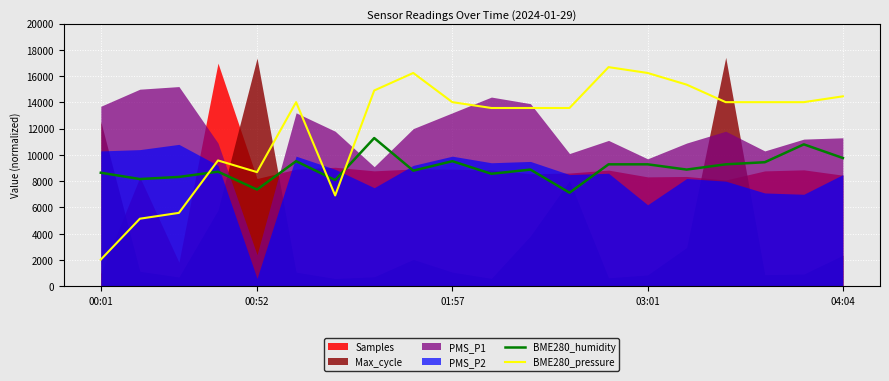

The BME280_humidity series shows 2997.5 at 01:57. True or false?

False